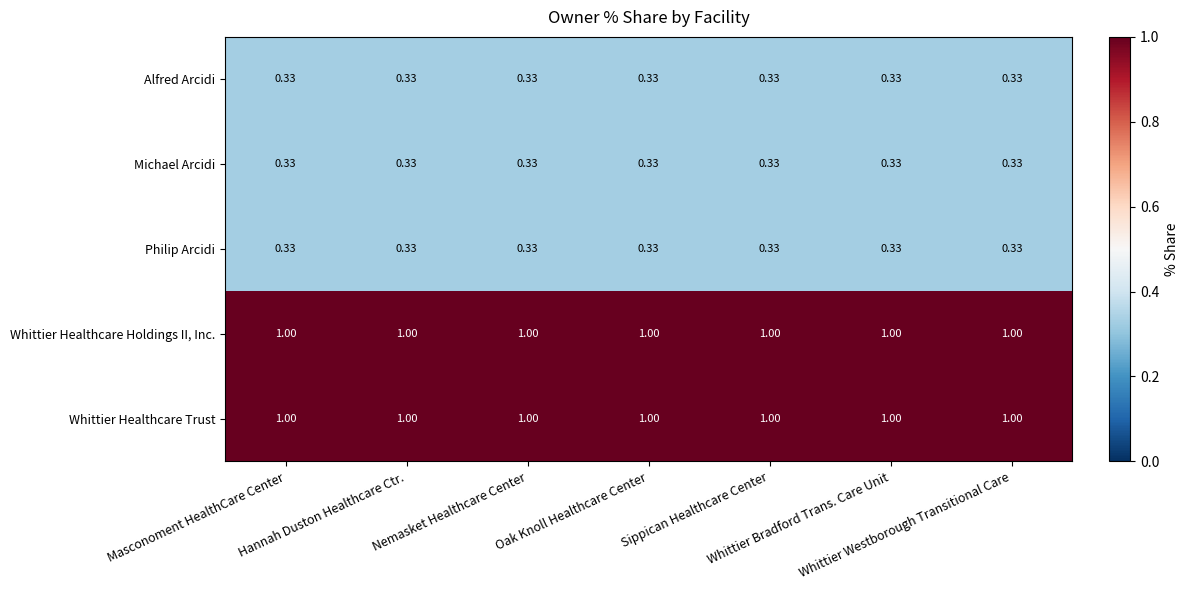

Which category has the lowest value across all series?

Masconoment HealthCare Center